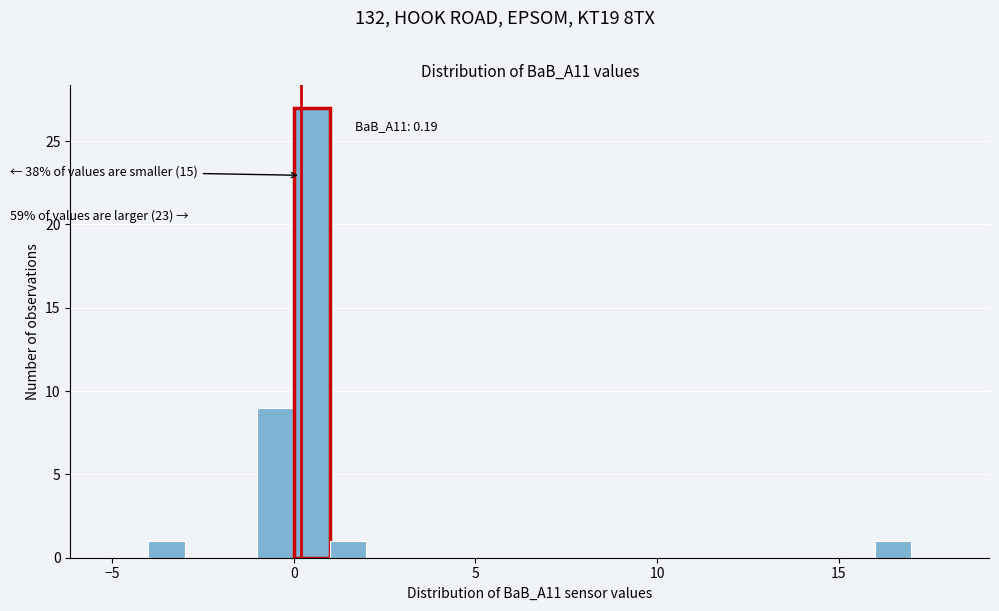

Around what value on the x-axis is the tallest bar? Give the approximate position of its centre, as read against the axis.

0.5